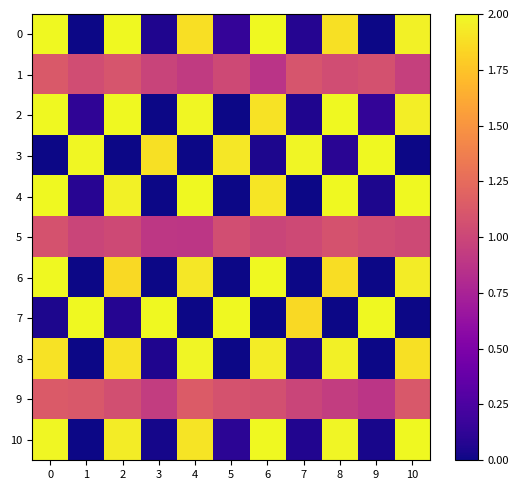

List the series in order of their peak value, highest first.

0, 2, 3, 4, 6, 7, 10, 8, 9, 1, 5